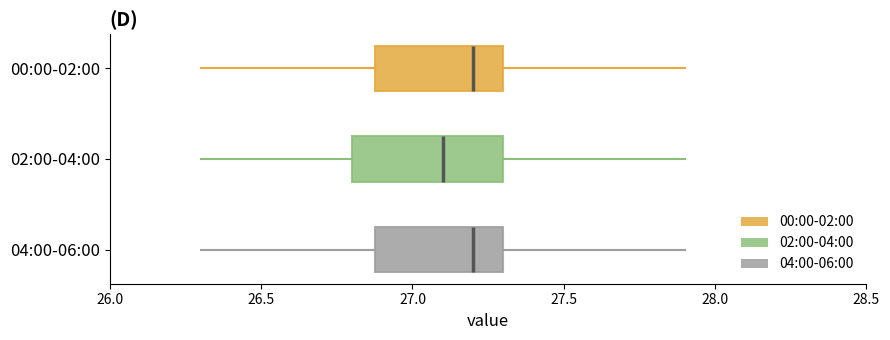

Reading bottom to top, read every box against the x-axis: the position of its median line, the range the box covers, and the ends of its whiskers. The values are not printed on the chart, so give them approximately, as read against the axis.

04:00-06:00: median 27.2, box 26.9 to 27.3, whiskers 26.3 to 27.9
02:00-04:00: median 27.1, box 26.8 to 27.3, whiskers 26.3 to 27.9
00:00-02:00: median 27.2, box 26.9 to 27.3, whiskers 26.3 to 27.9